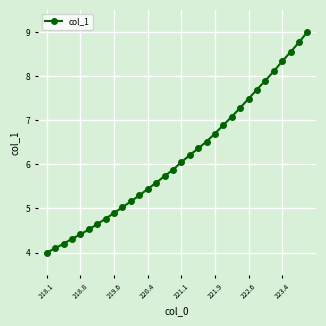

What is the smallest value displayed?

4.0